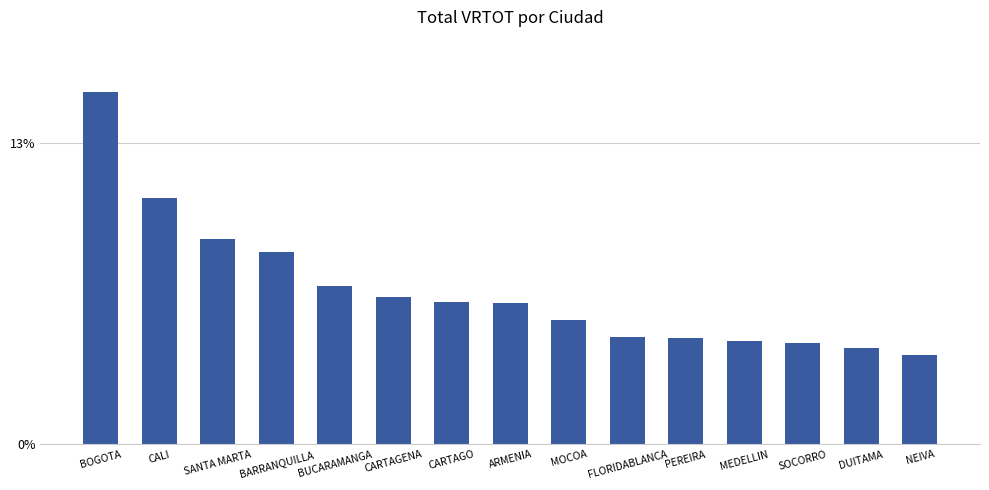

What is the approximate value at BUCARAMANGA, to the nearest 50?

4018350